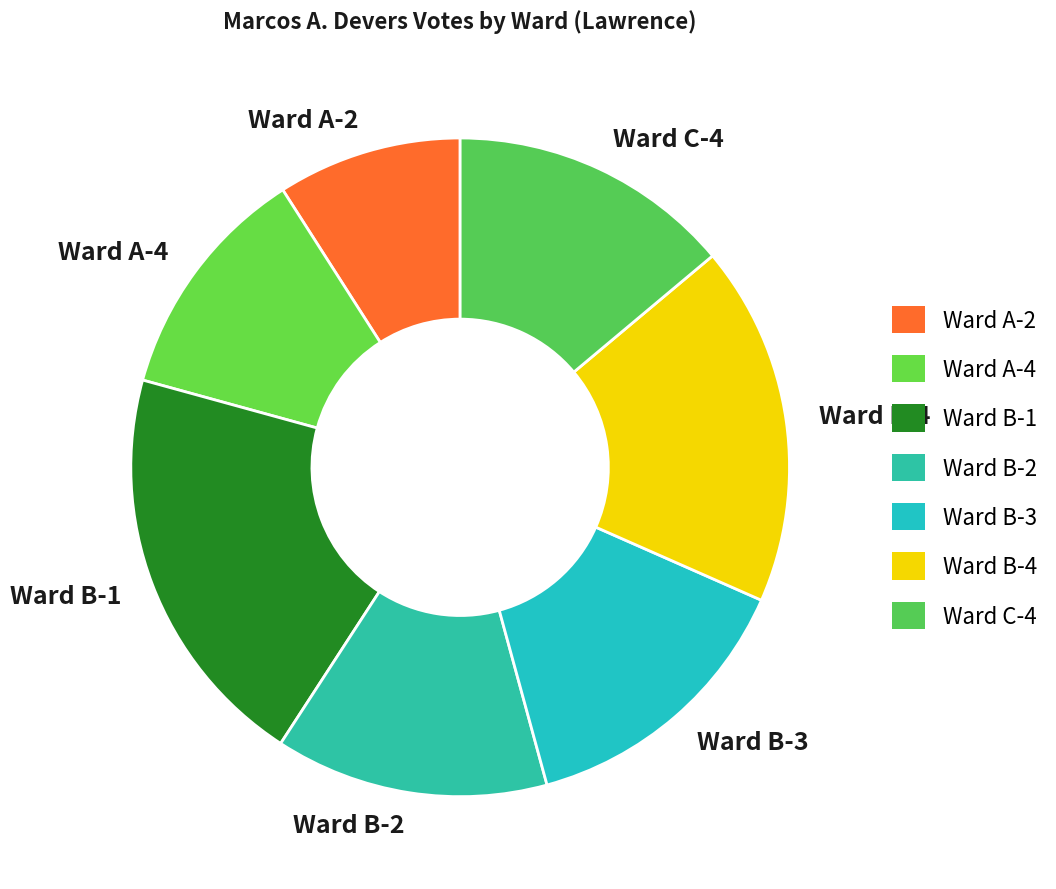

Does Ward A-4 account for over 50% of the chart?

No